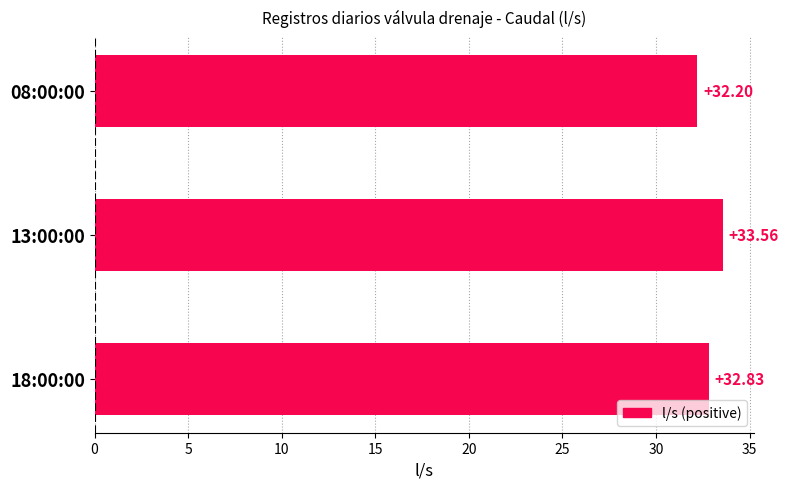

List the labels in order of value, largest first.

13:00:00, 18:00:00, 08:00:00